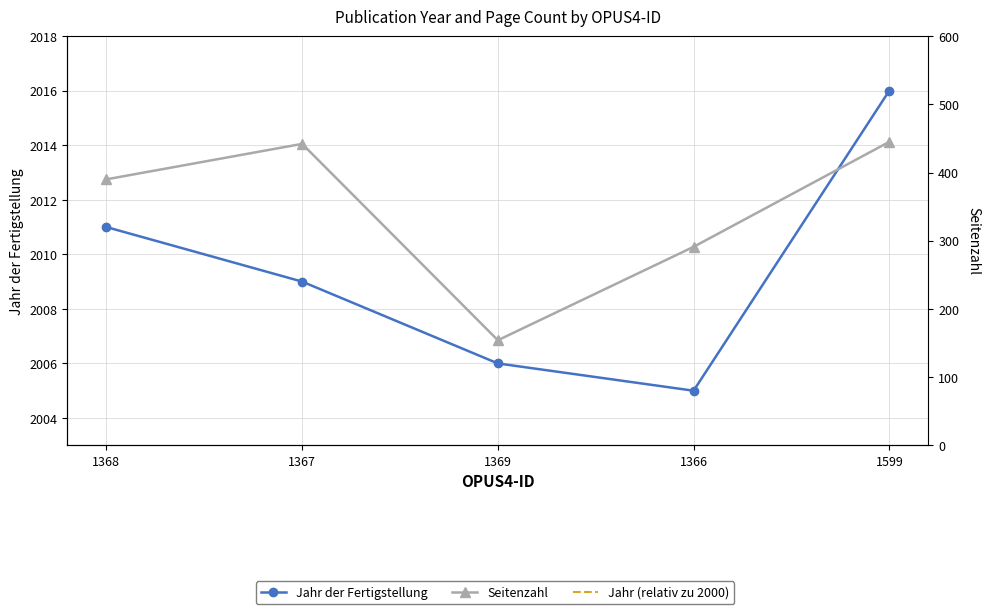

True or false: Jahr (relativ zu 2000) has a value of 11 at 1368.

True